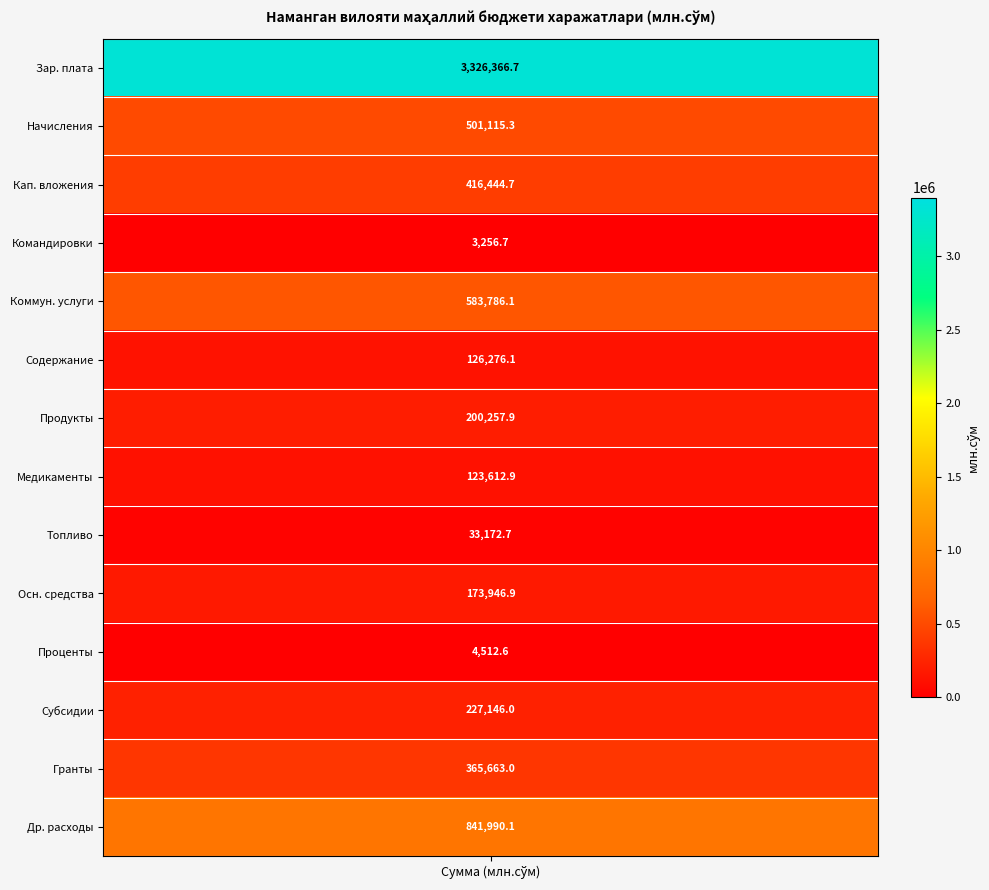

What is the maximum value shown in the chart?

3326366.7